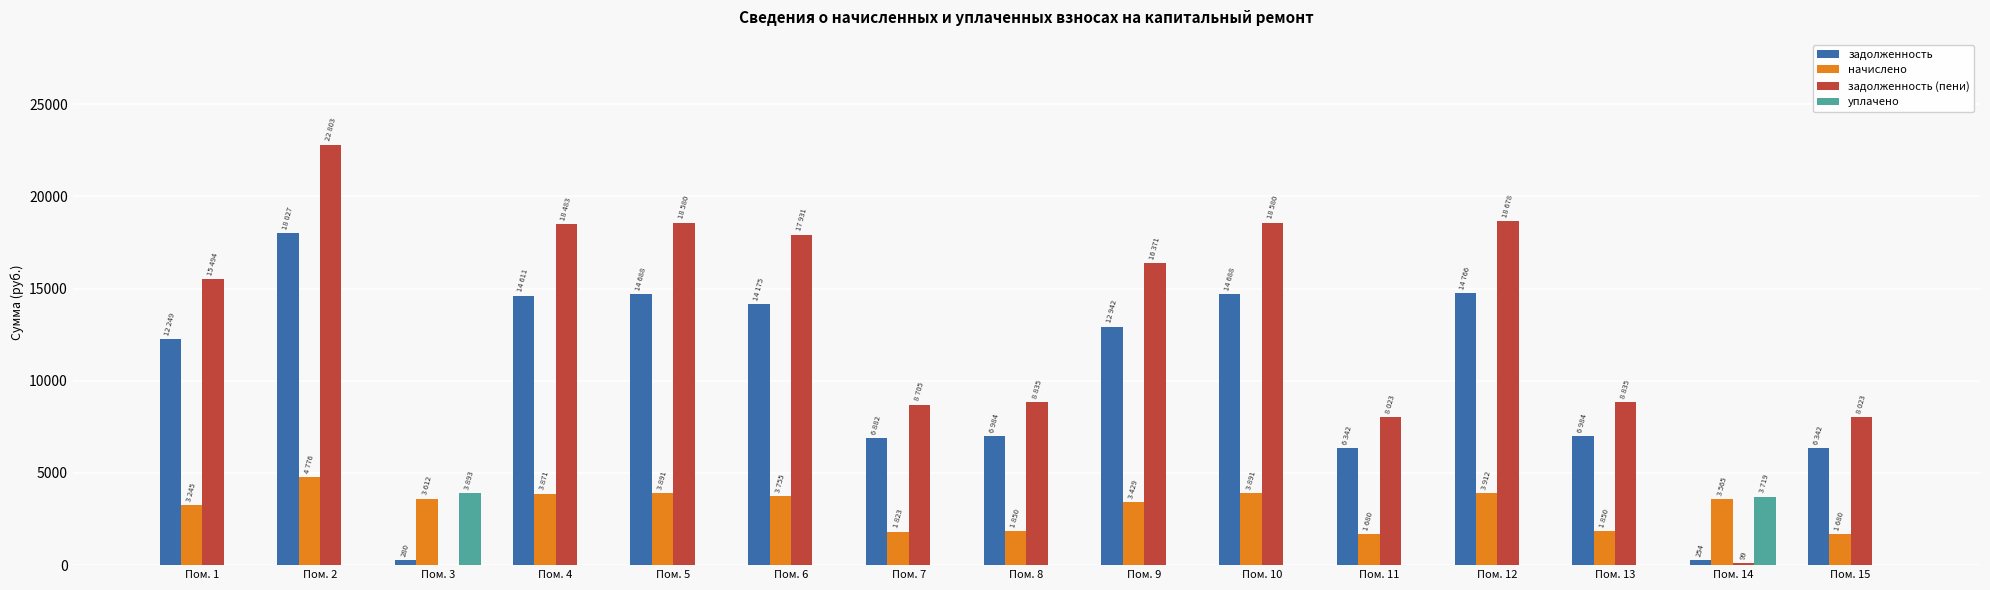

Is it true that уплачено equals 5308.0 at Пом. 3?

False